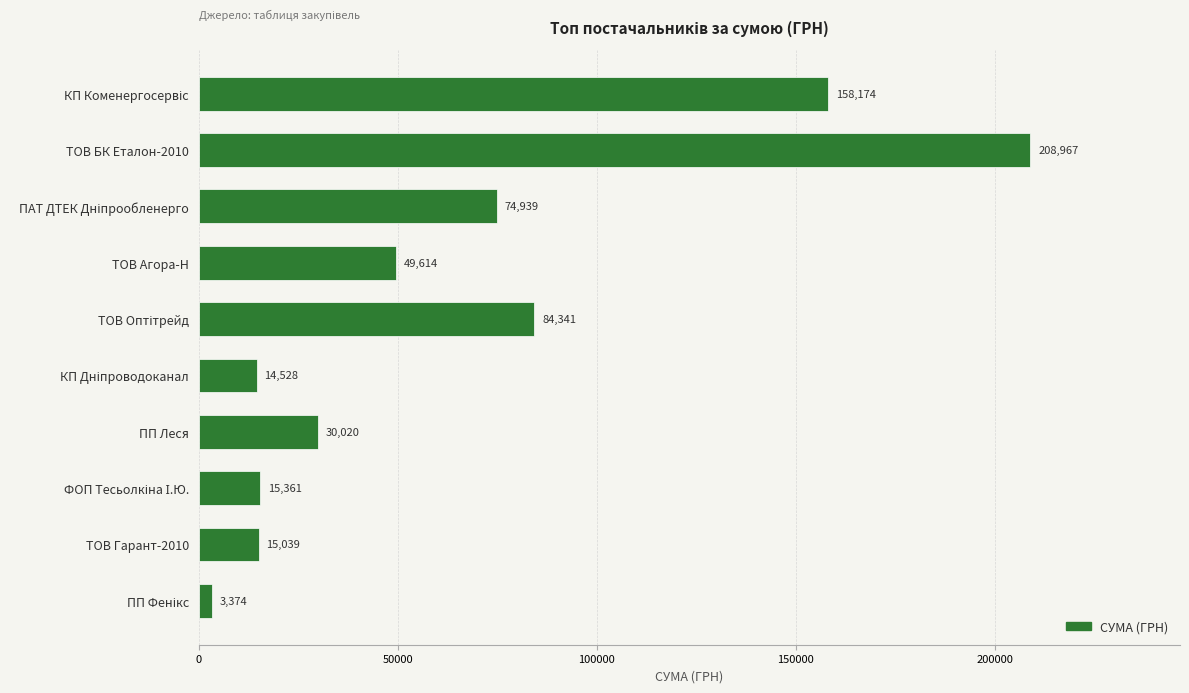

What is the sum of all values?

654356.1